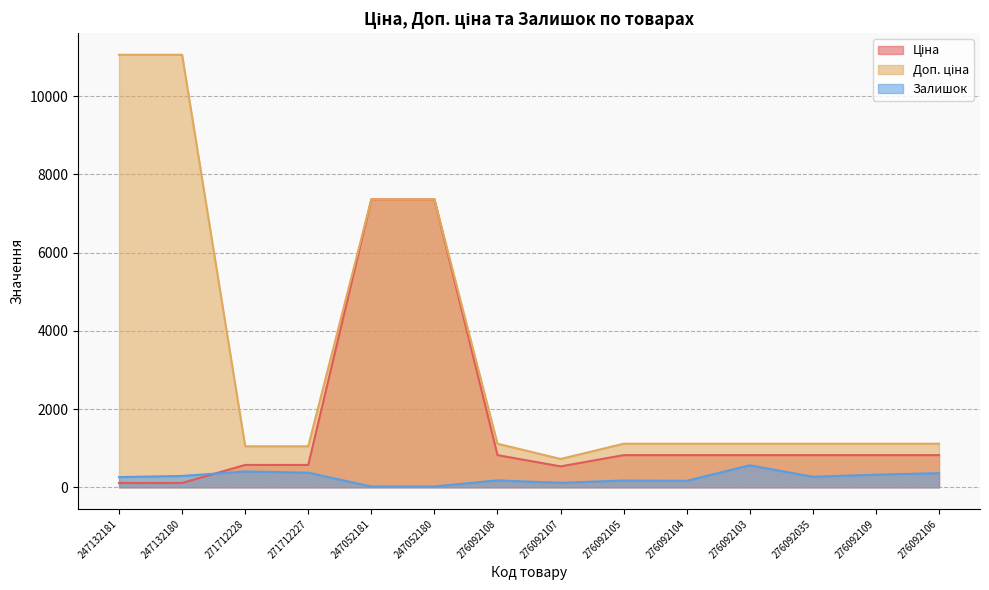

Which series has the widest spread of values?

Доп. ціна